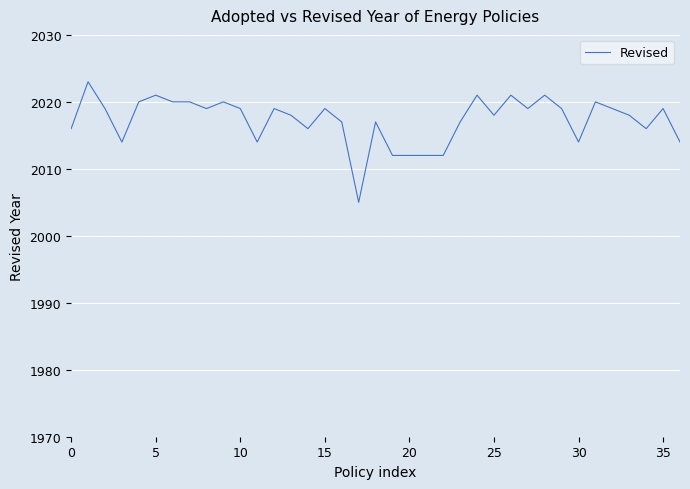

What is the minimum value shown in the chart?

2005